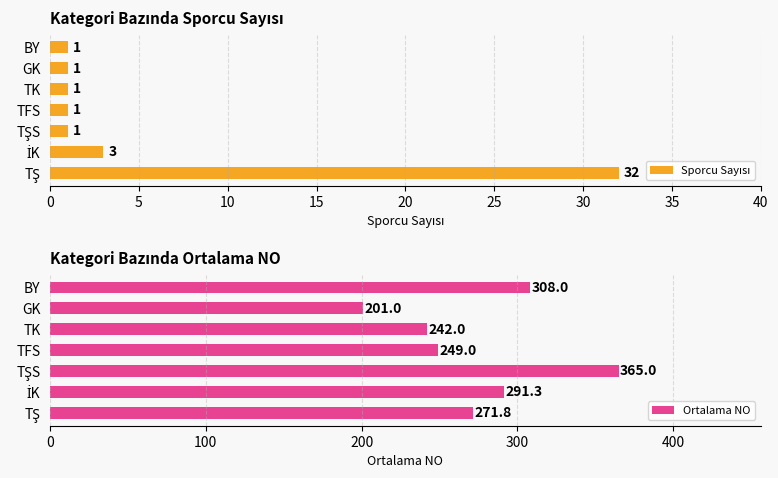

The value of Ortalama NO at GK is 40.8. True or false?

False